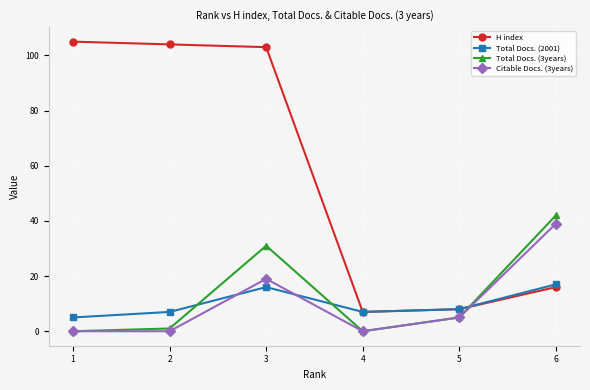

List the series in order of their peak value, highest first.

H index, Total Docs. (3years), Citable Docs. (3years), Total Docs. (2001)